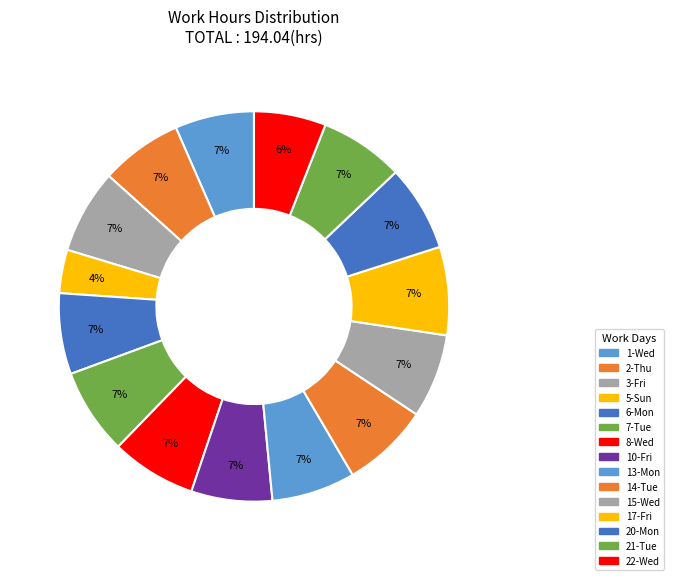

The 20-Mon slice represents 1% of the pie. True or false?

False